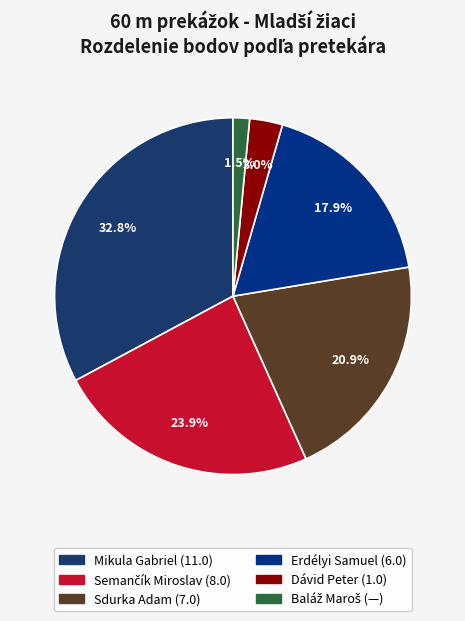

Which slice is the largest?

Mikula Gabriel